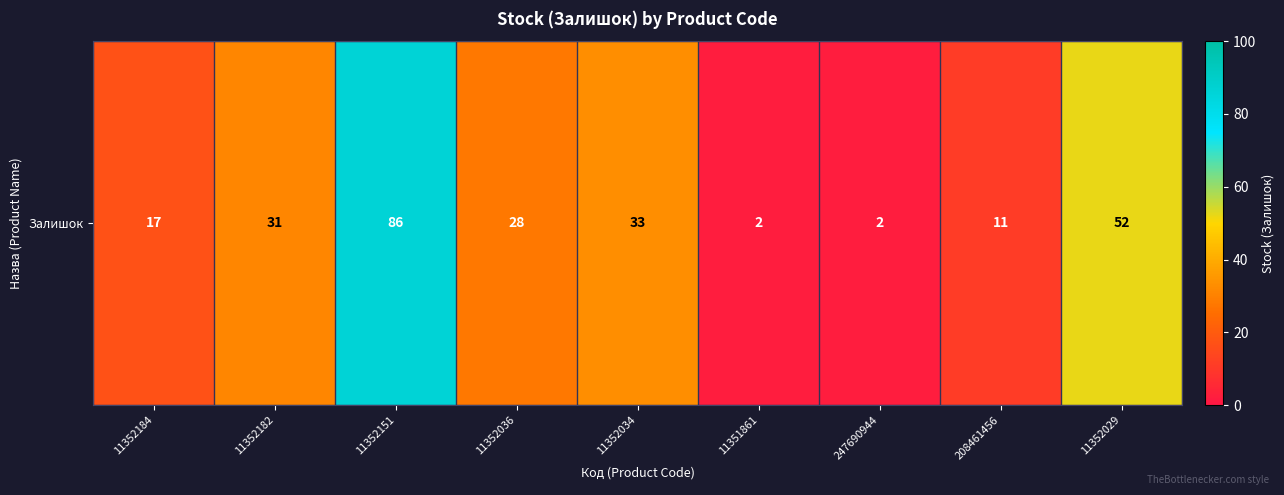

Count the number of categories in the chart.

9